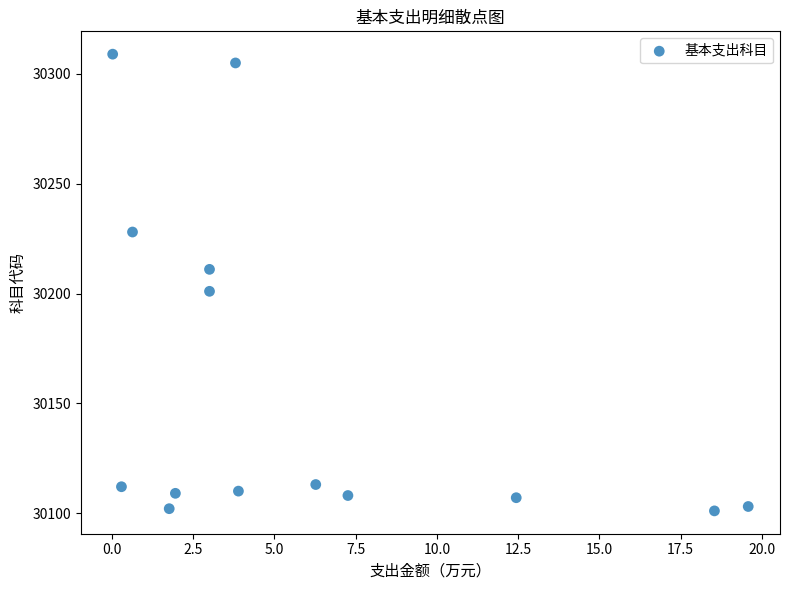

What is the range of Y values (max minus min)?

208